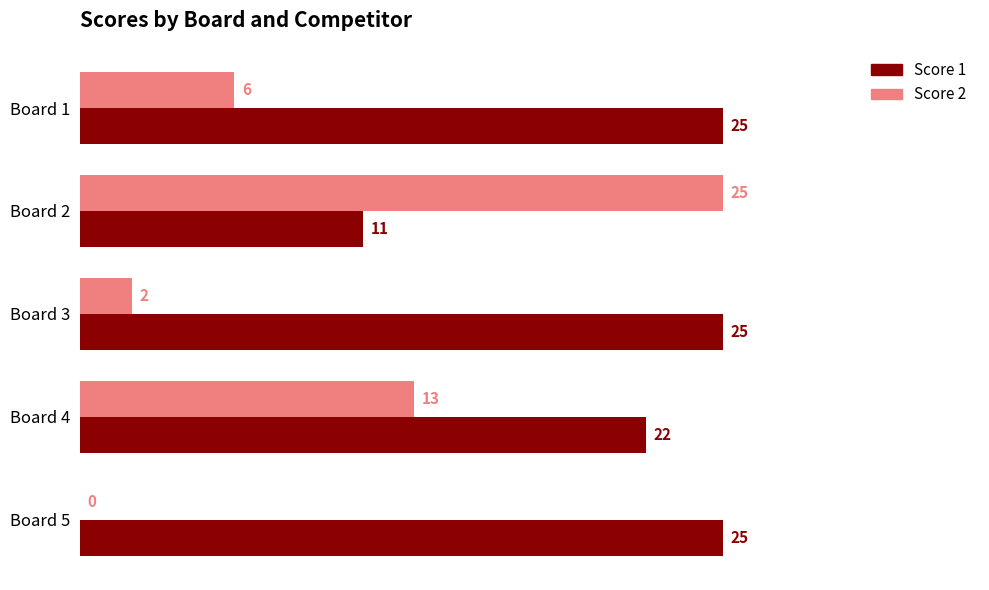

Read the Score 2 value at Board 1, to the nearest 10.

10